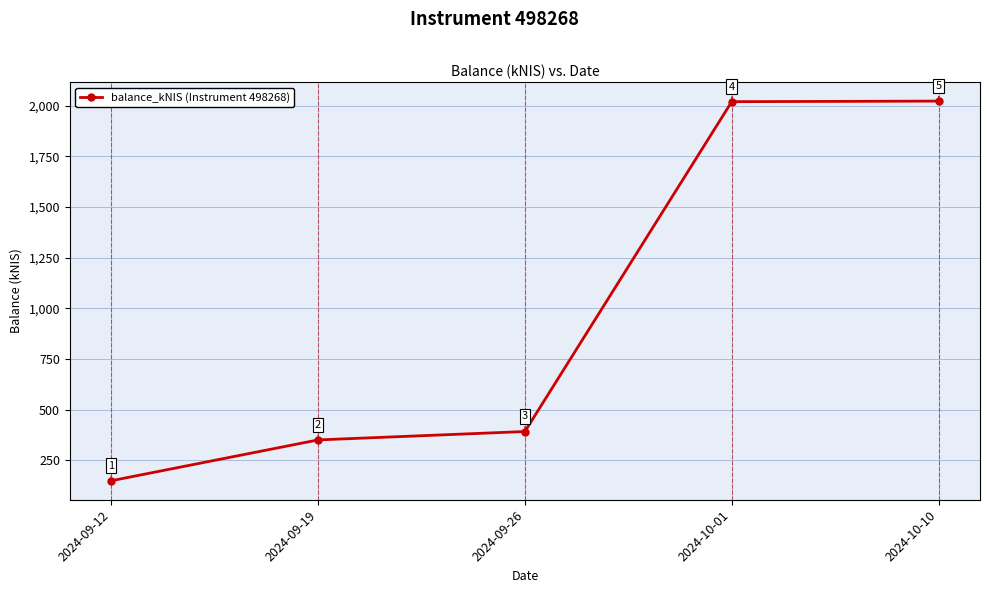

List the labels in order of value, smallest first.

2024-09-12, 2024-09-19, 2024-09-26, 2024-10-01, 2024-10-10